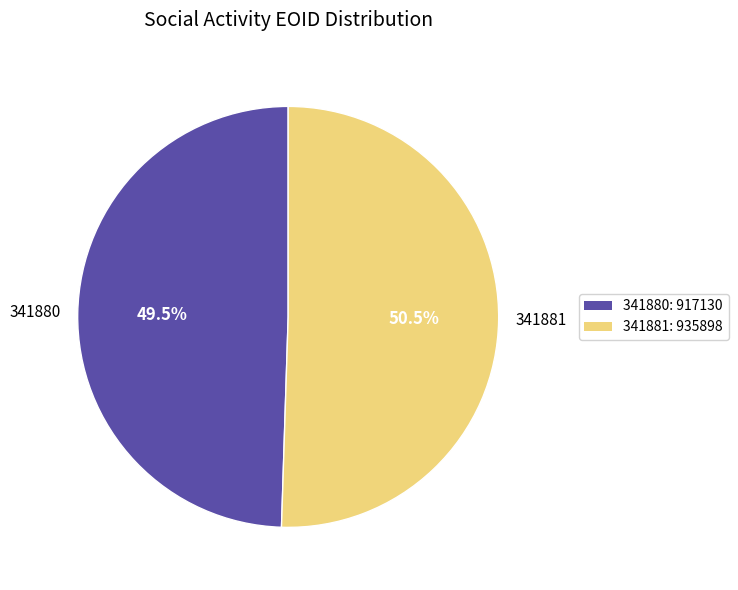

Which slice is the smallest?

341880